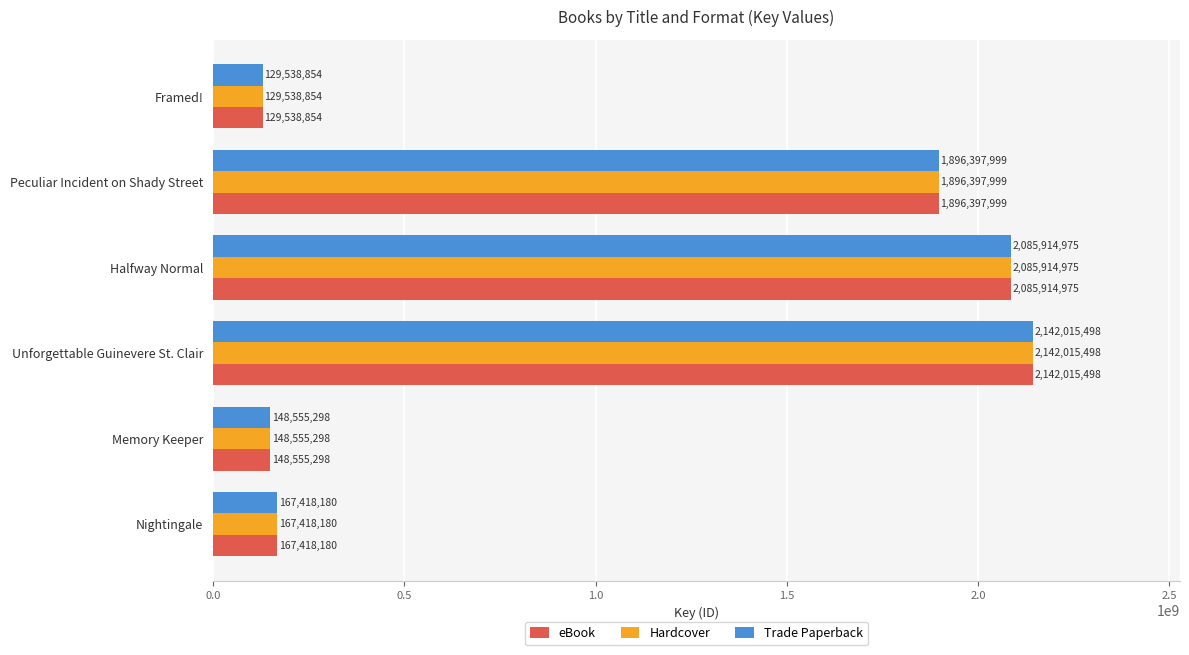

At how many categories does at least one series exceed 737806495?

3